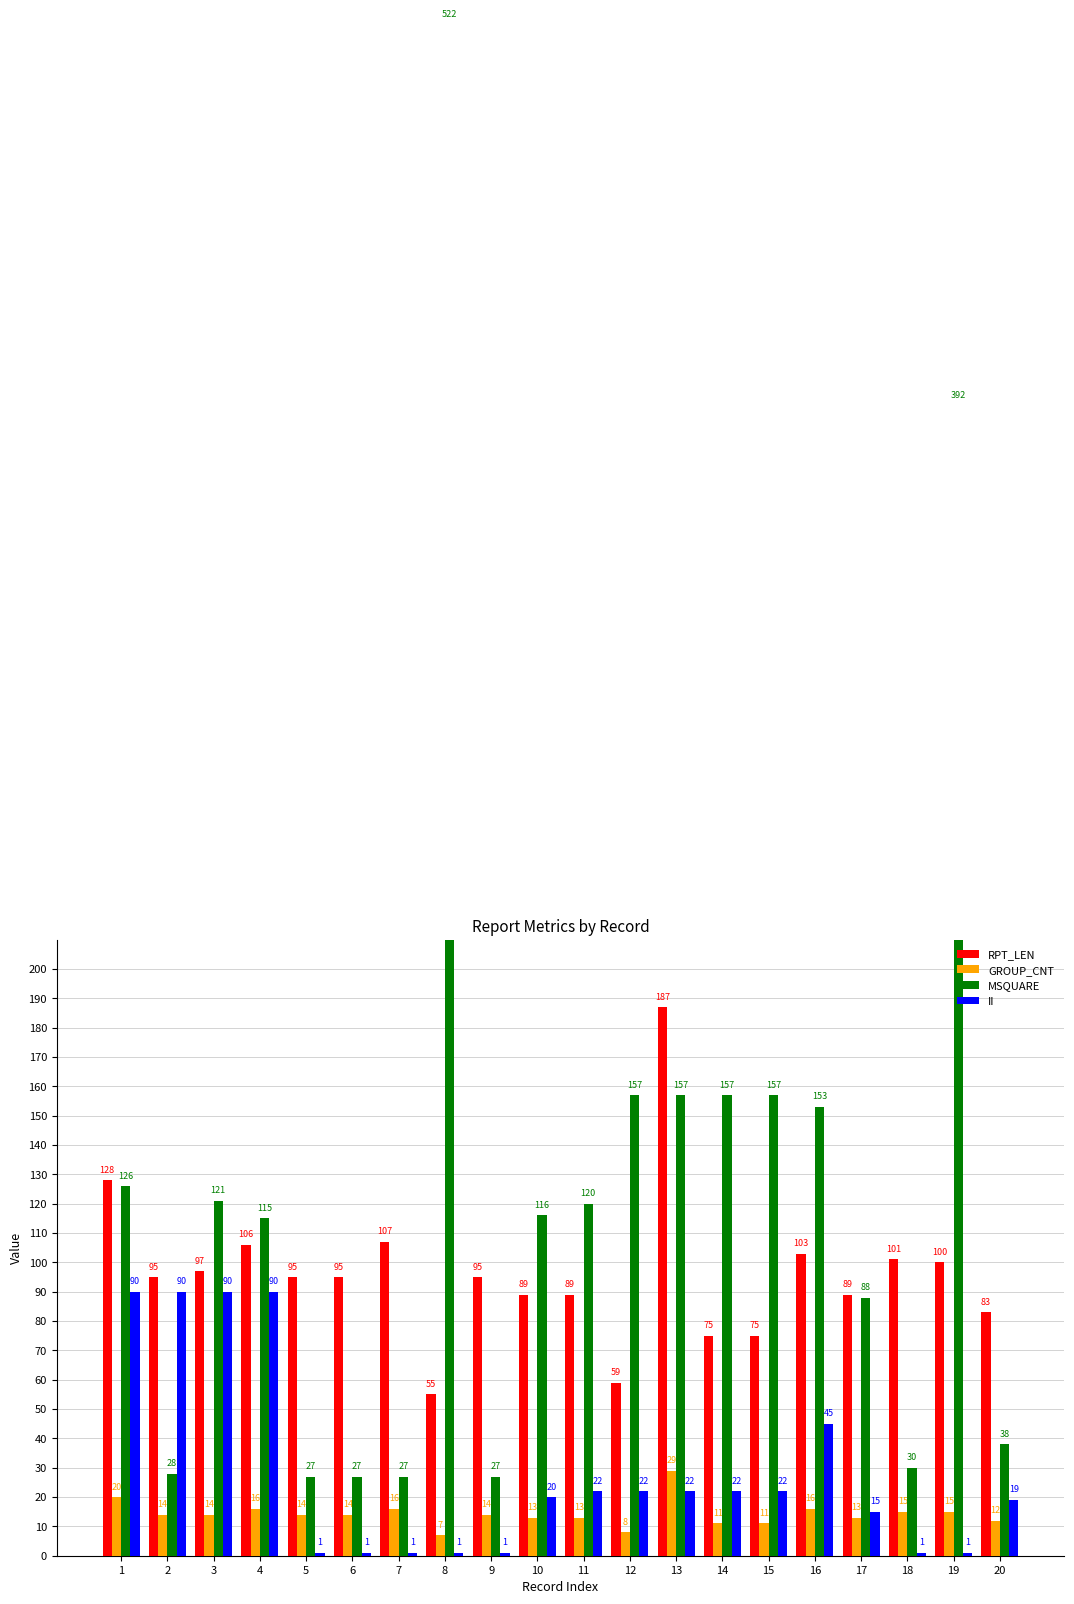

Which series has the largest range (max minus min)?

MSQUARE